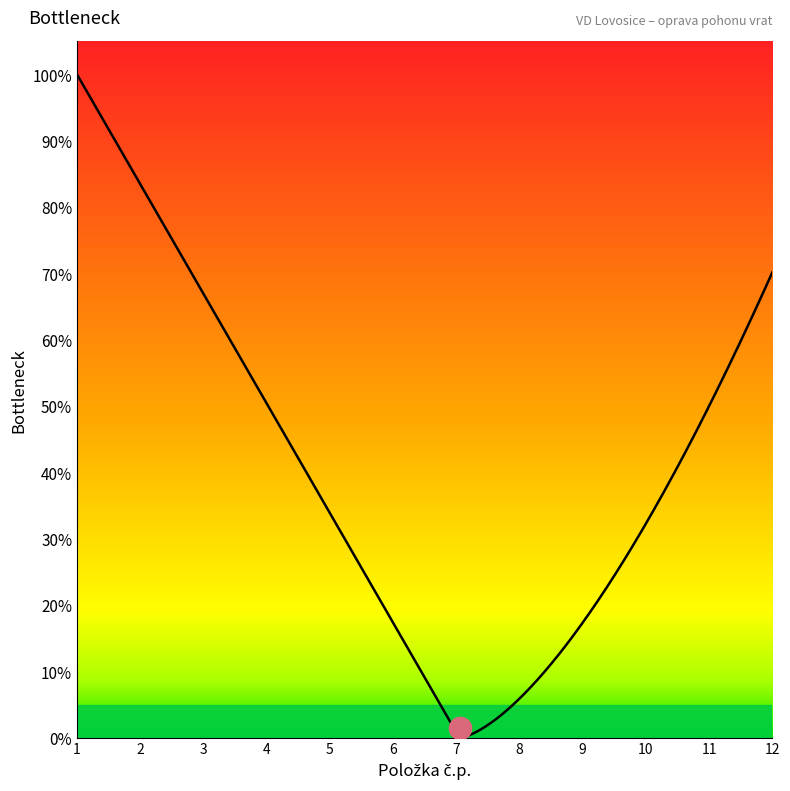

Is this an area chart (filled region under the line)?

Yes